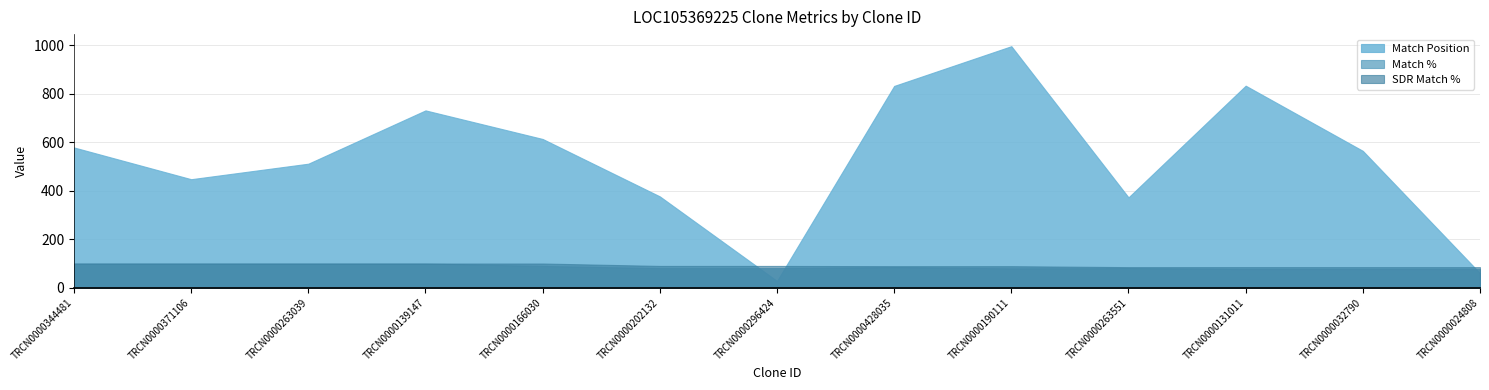

Which series has the largest total across all categories?

Match Position